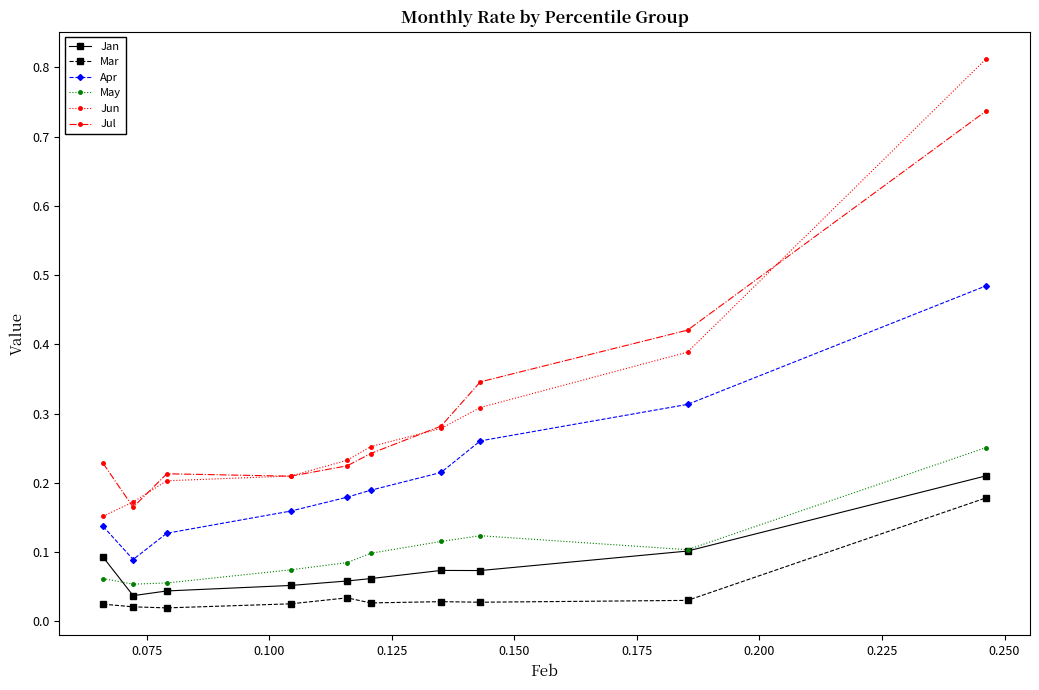

Which series has the widest spread of values?

Jun